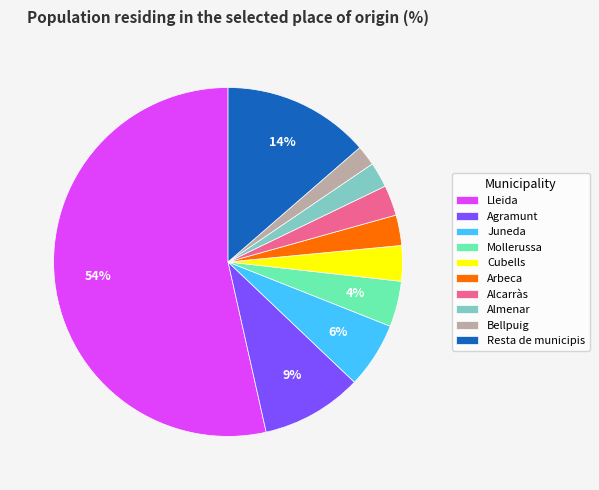

Combined, do Arbeca and Juneda account for over 50%?

No